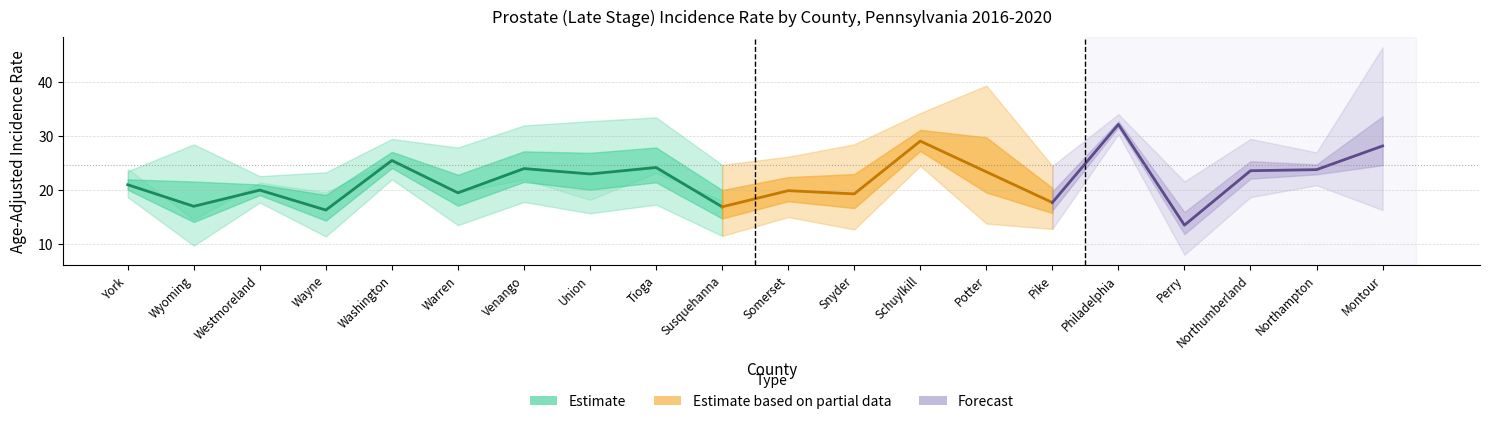

At which category does Pct Late Stage reach its first local peak?

Westmoreland